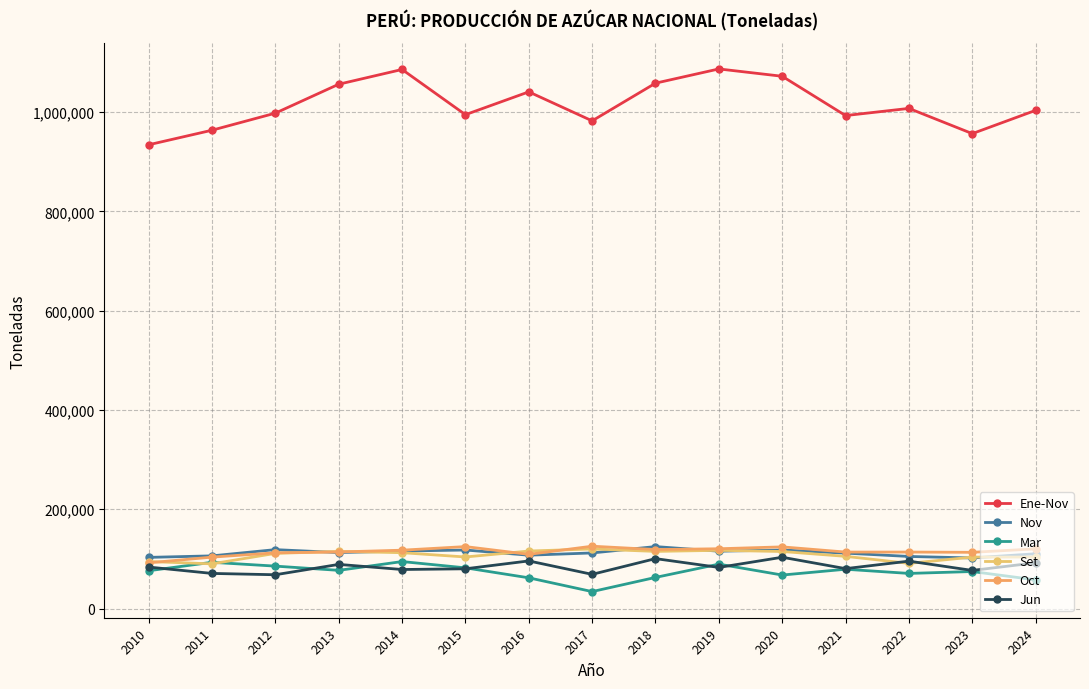

What is the sum of the Oct values at 2023 and 2013?

227259.9